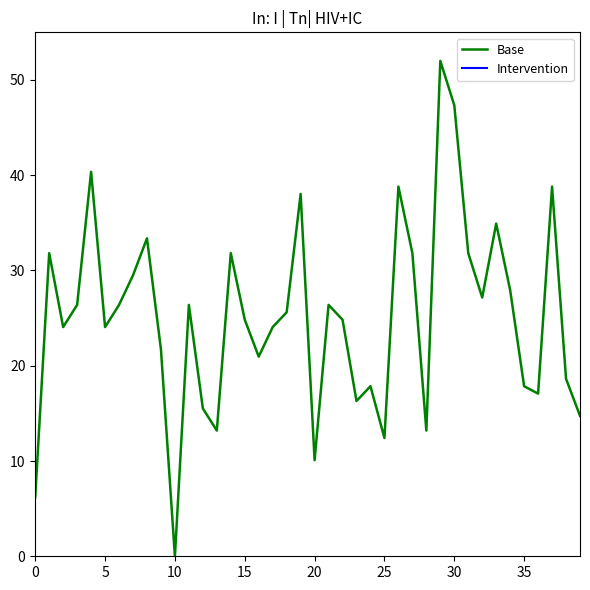

True or false: Intervention has more than 1 interior local peaks.

False